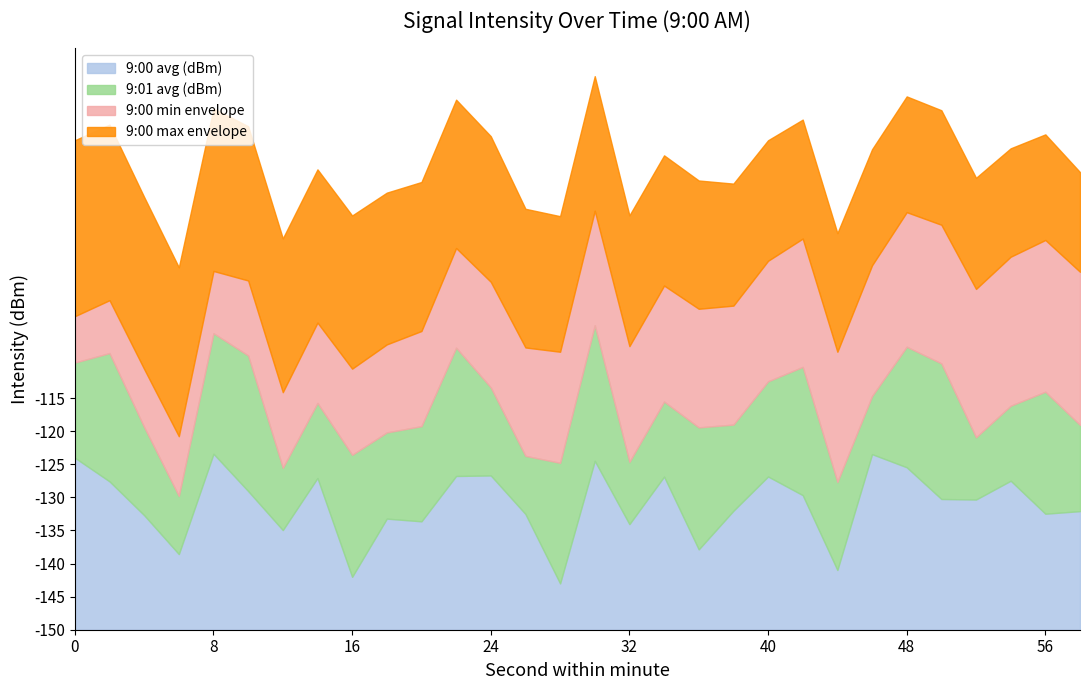

What are all the series names shown in the legend?

9:00 avg (dBm), 9:01 avg (dBm), 9:00 min envelope, 9:00 max envelope